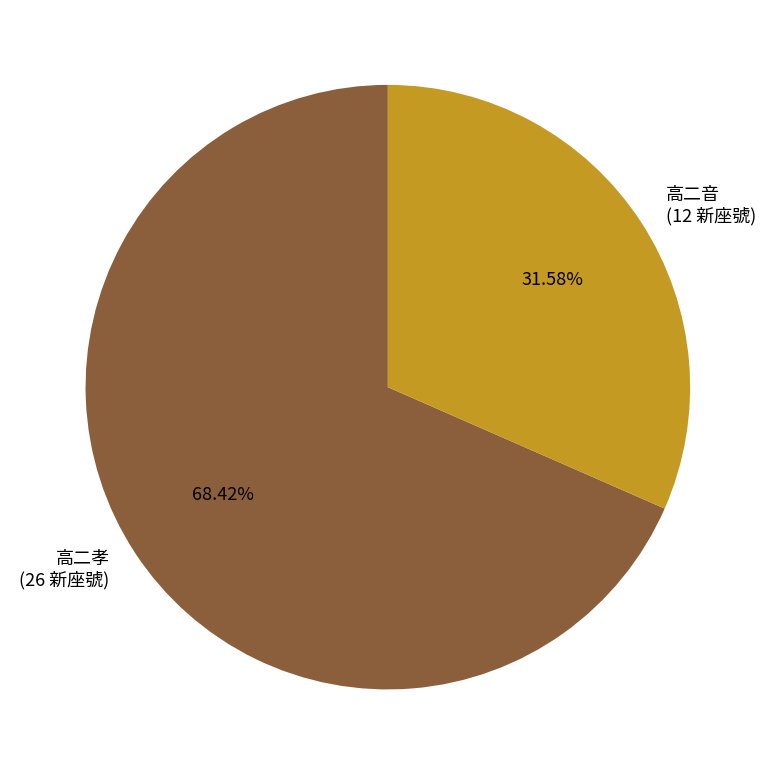

Is it true that 高二孝 is 68% of the pie?

True